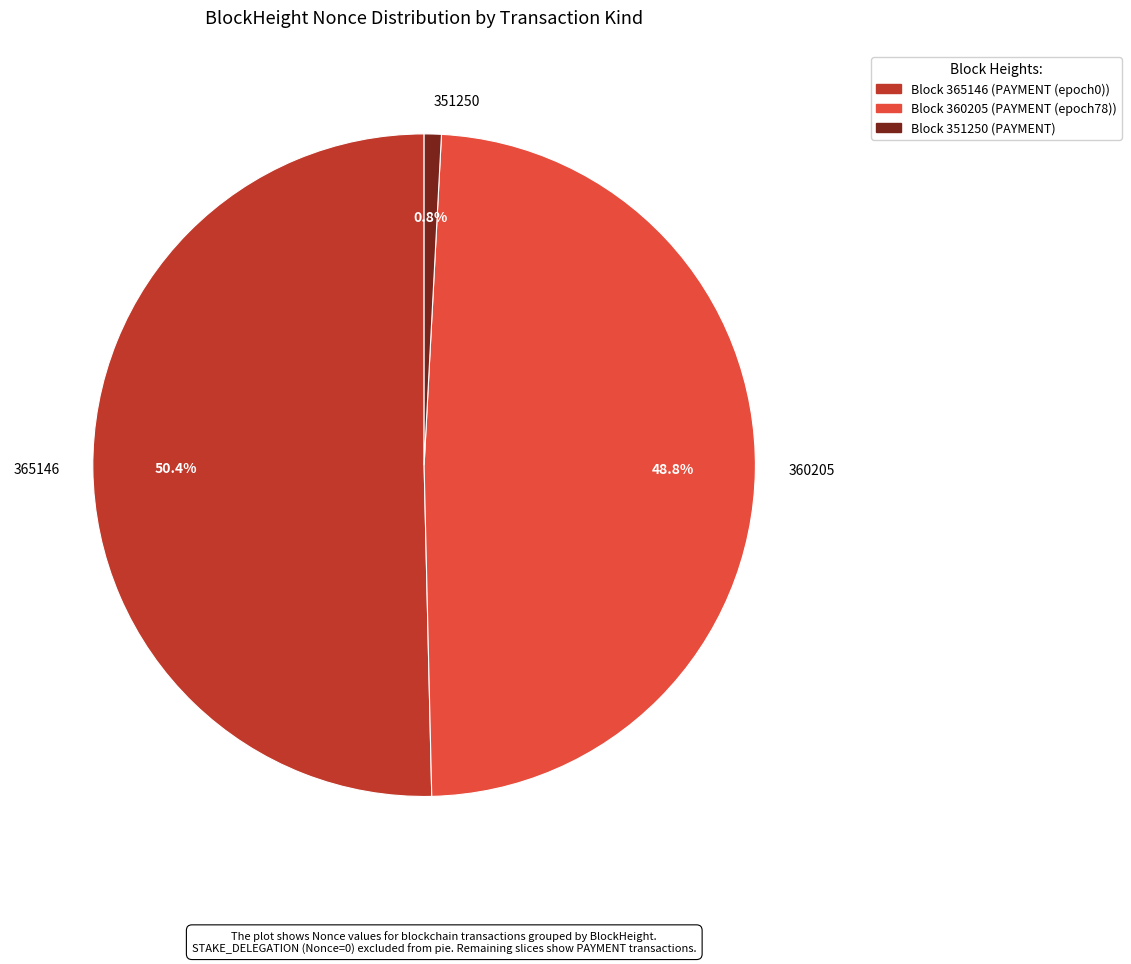

Rank the categories by value from highest to lowest.

365146, 360205, 351250